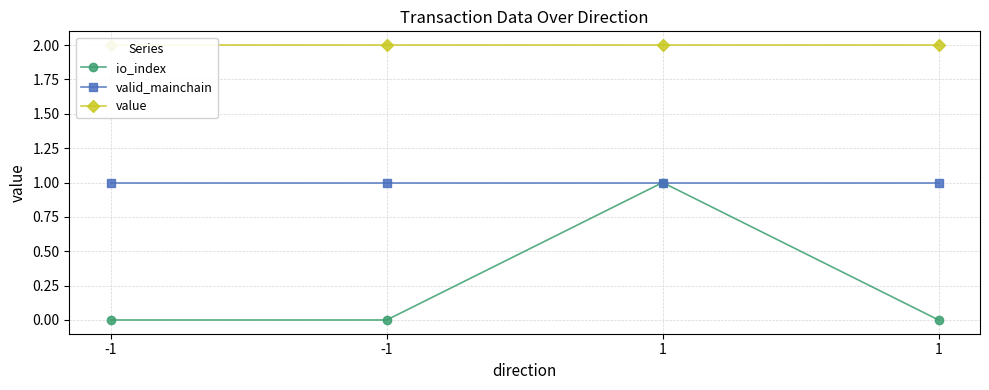

Which series has the largest range (max minus min)?

io_index